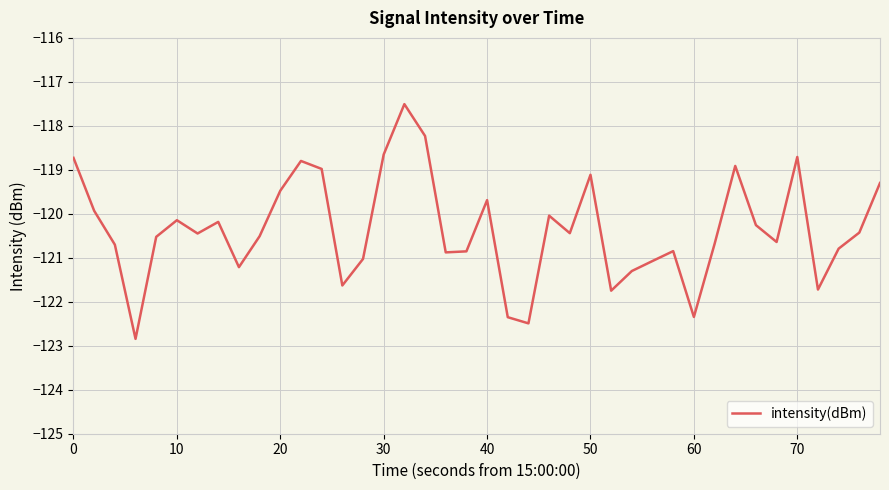

What is the greatest value displayed?

-117.5